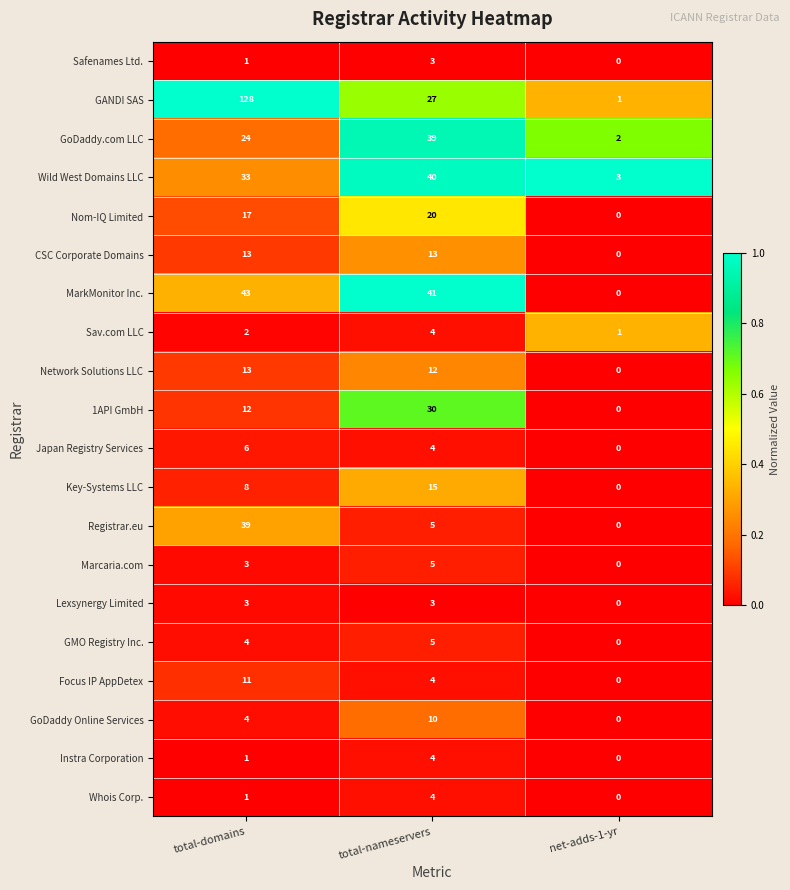

How many distinct data groups are displayed?

20